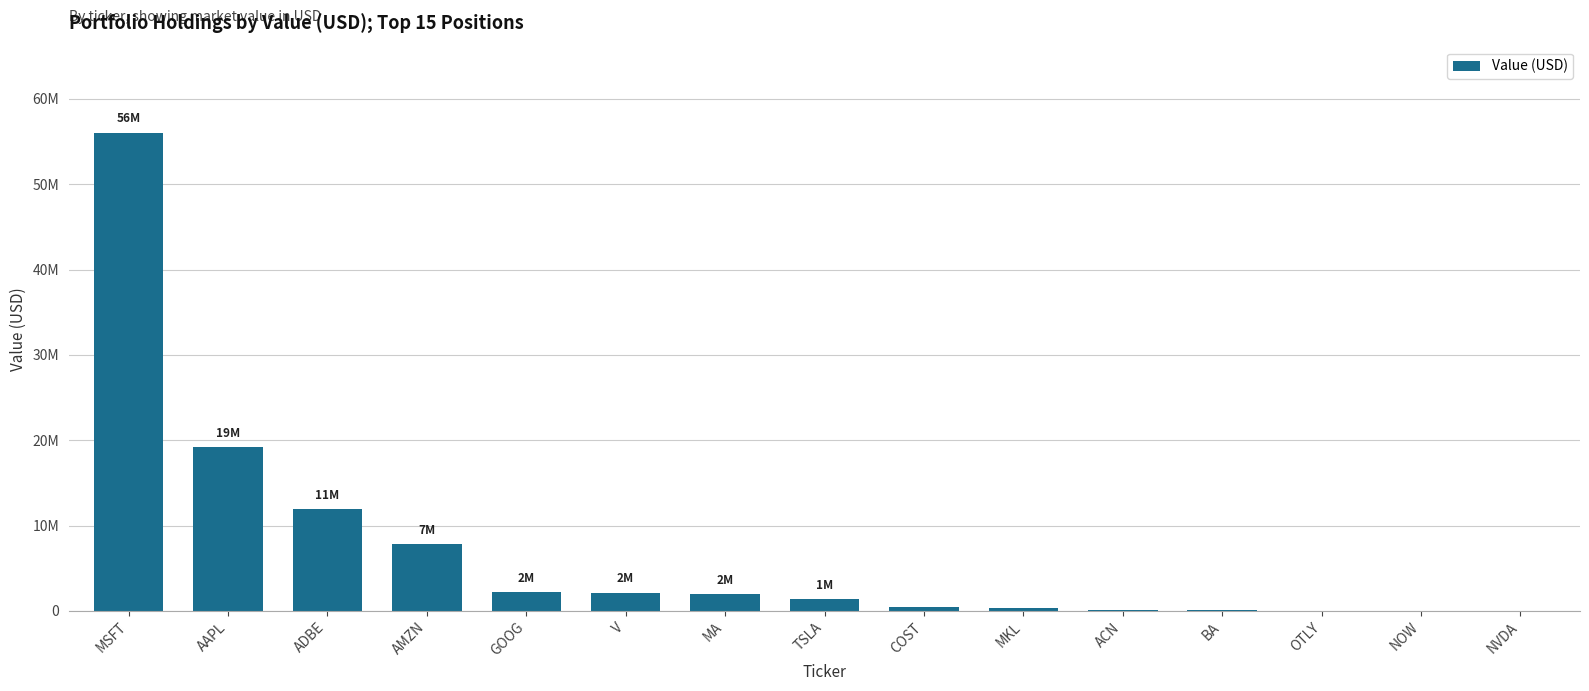

What is the difference between the values at GOOG and NVDA?

2179000